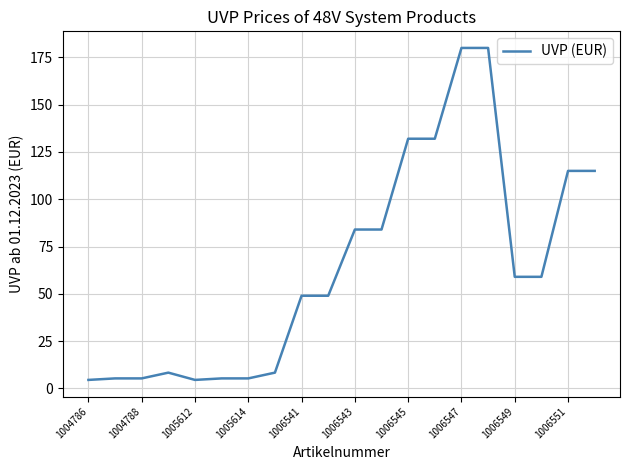

What is the sum of all values?

1284.9